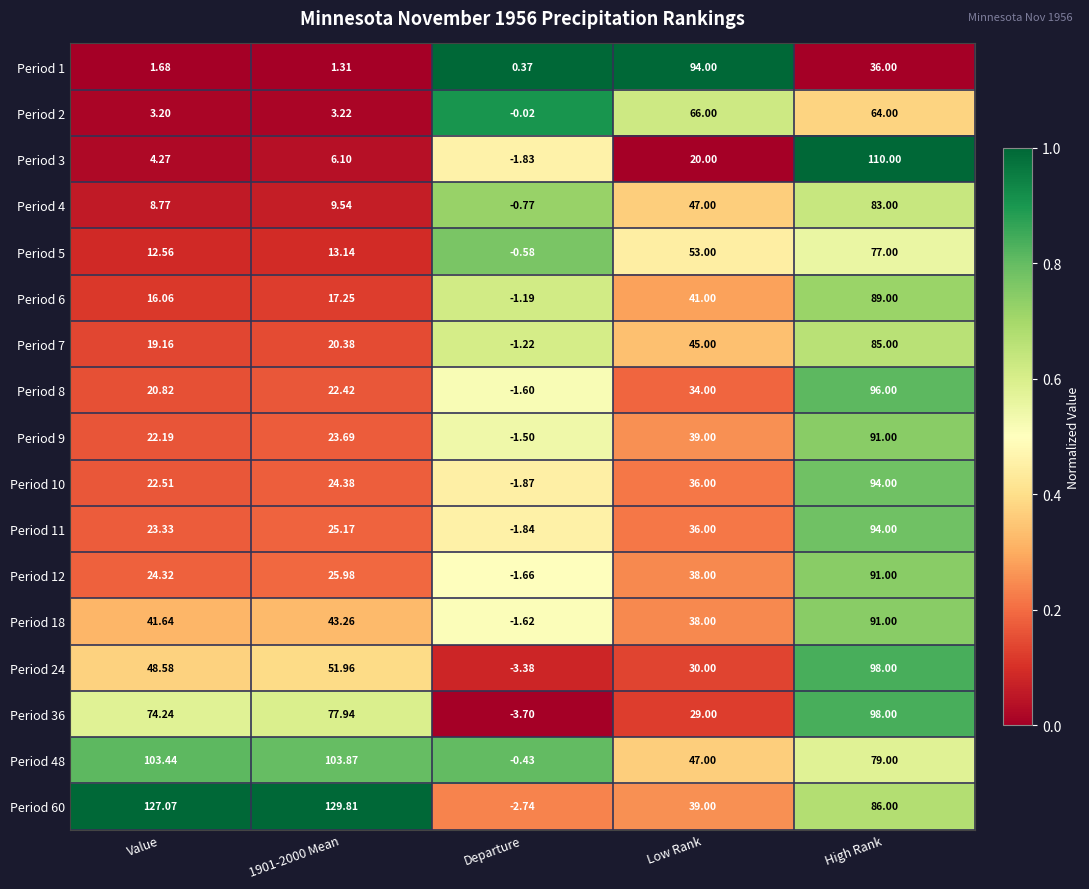

Which category has the highest value in the Period 5 series?

High Rank